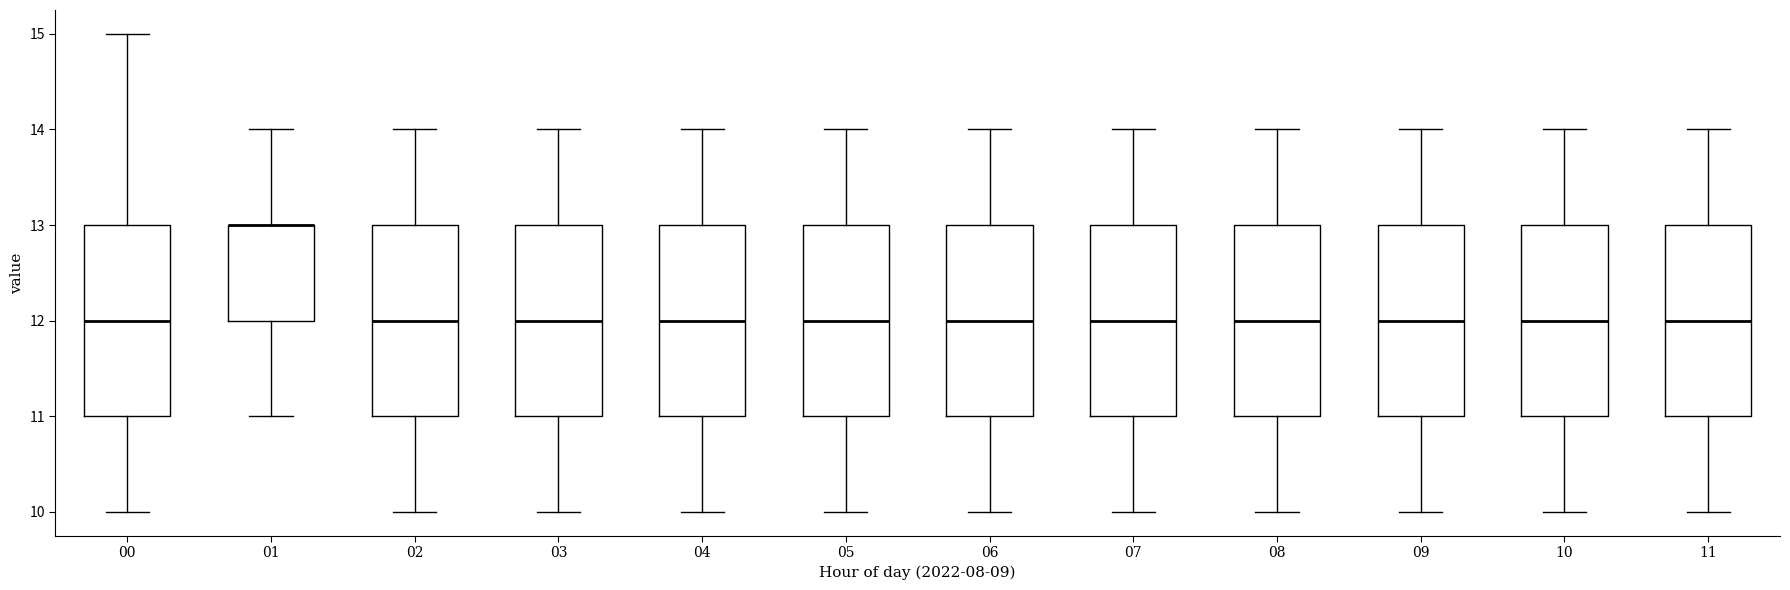

Reading left to right, transcribe this box plot: for each box, give where its median line is, the range the box spans, and where its two whiskers end, as read against the y-axis. The values are not printed on the chart, so give them approximately, as read against the axis.

00: median 12, box 11 to 13, whiskers 10 to 15
01: median 13 (drawn on the box's upper edge), box 12 to 13, whiskers 11 to 14
02: median 12, box 11 to 13, whiskers 10 to 14
03: median 12, box 11 to 13, whiskers 10 to 14
04: median 12, box 11 to 13, whiskers 10 to 14
05: median 12, box 11 to 13, whiskers 10 to 14
06: median 12, box 11 to 13, whiskers 10 to 14
07: median 12, box 11 to 13, whiskers 10 to 14
08: median 12, box 11 to 13, whiskers 10 to 14
09: median 12, box 11 to 13, whiskers 10 to 14
10: median 12, box 11 to 13, whiskers 10 to 14
11: median 12, box 11 to 13, whiskers 10 to 14